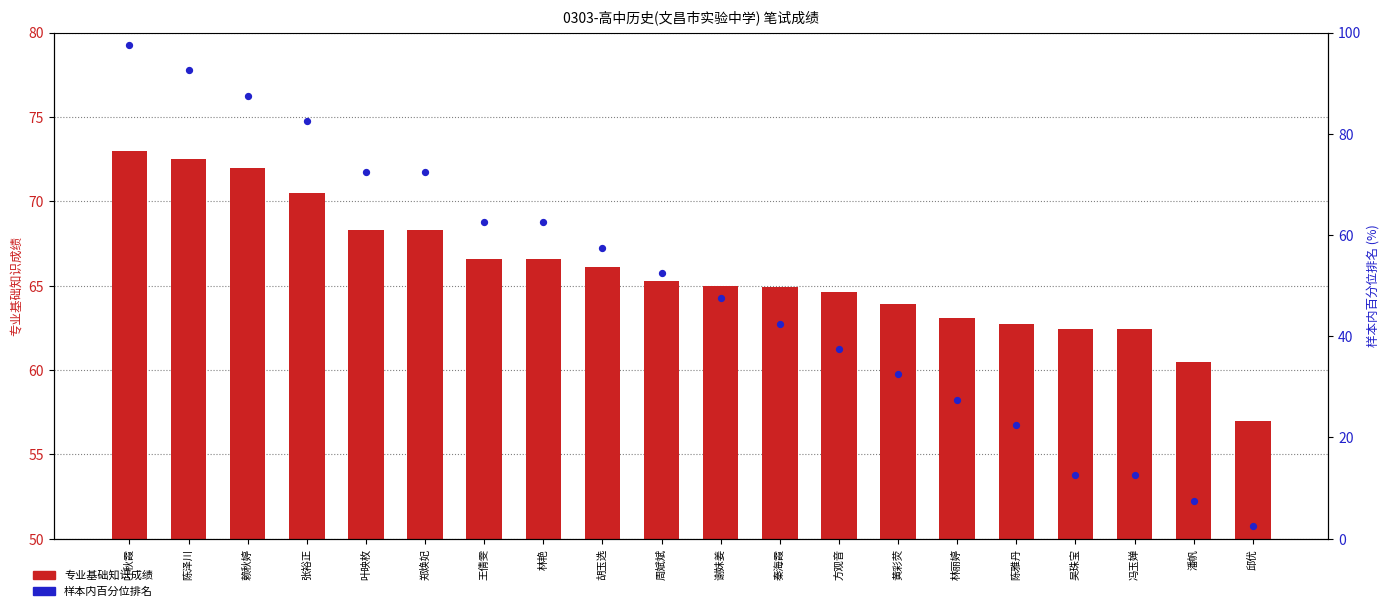

What are all the series names shown in the legend?

专业基础知识成绩, 样本内百分位排名